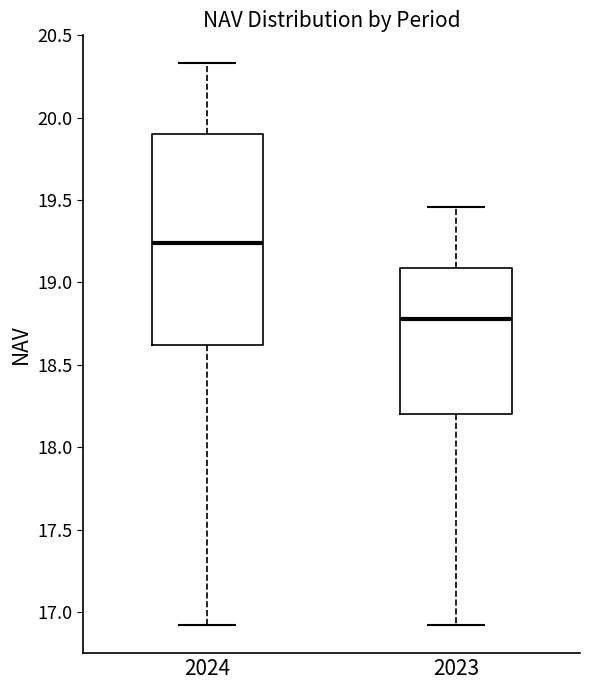

Comparing the boxes themselves (not the whiskers), which one is the tallest?

2024